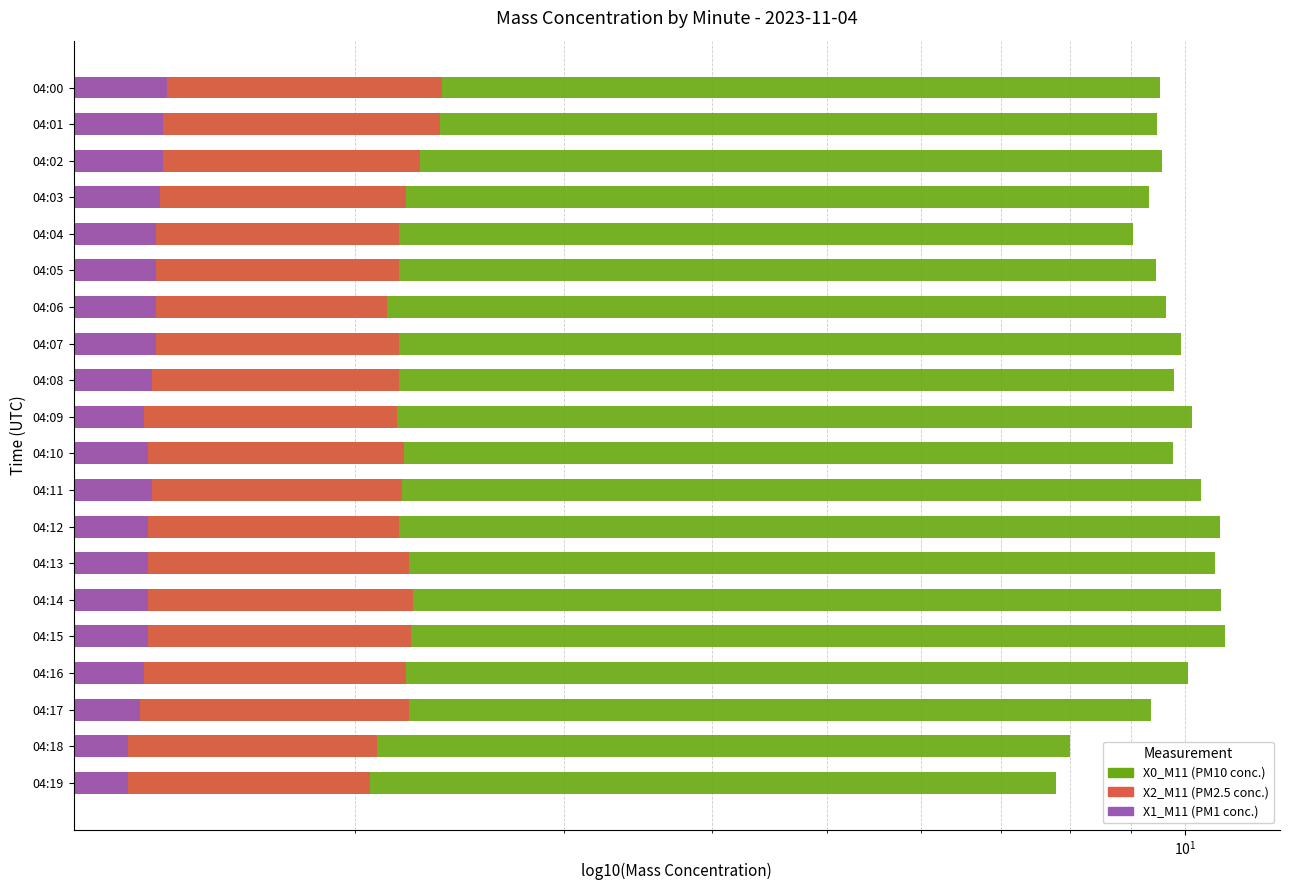

Which series has the largest total across all categories?

X0_M11